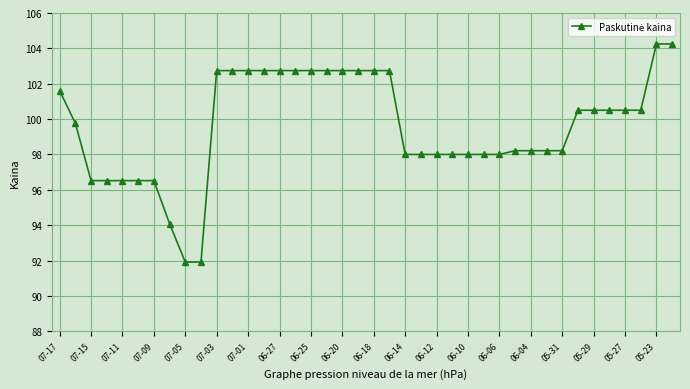

What is the smallest value displayed?

91.9